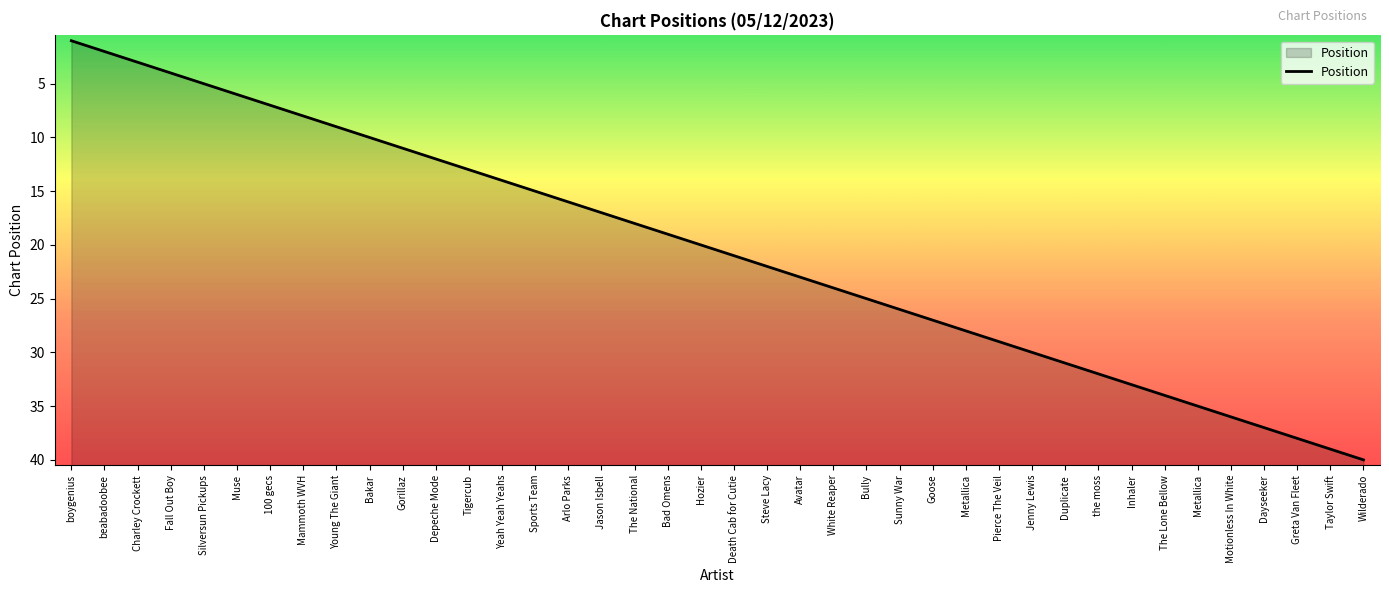

Where does the data first go above 21?

Steve Lacy